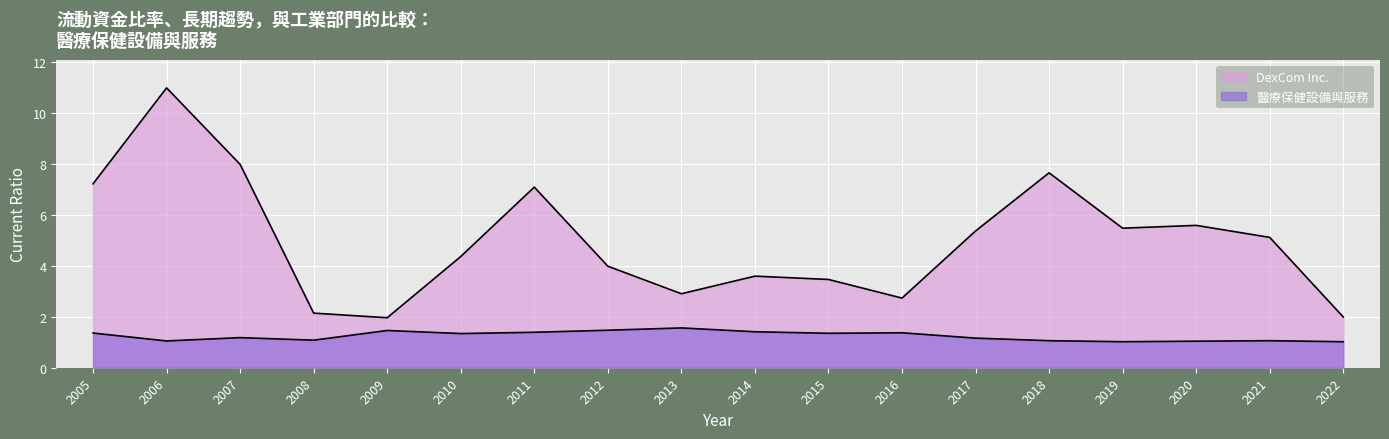

What is the greatest value displayed?

11.0